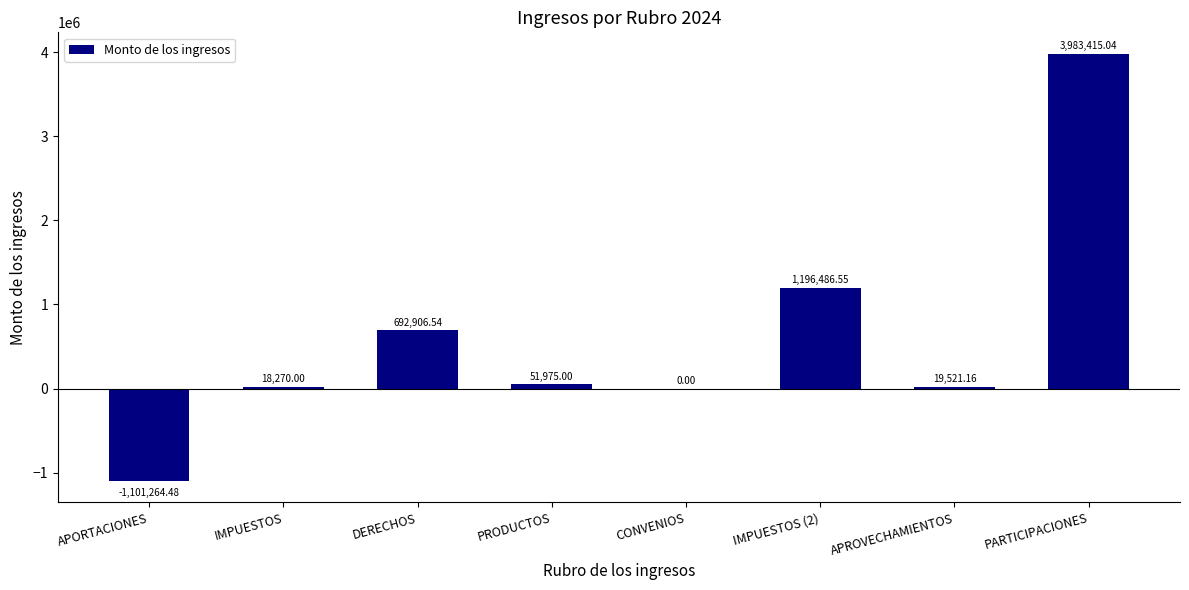

What is the change in value from DERECHOS to CONVENIOS?

-692906.5